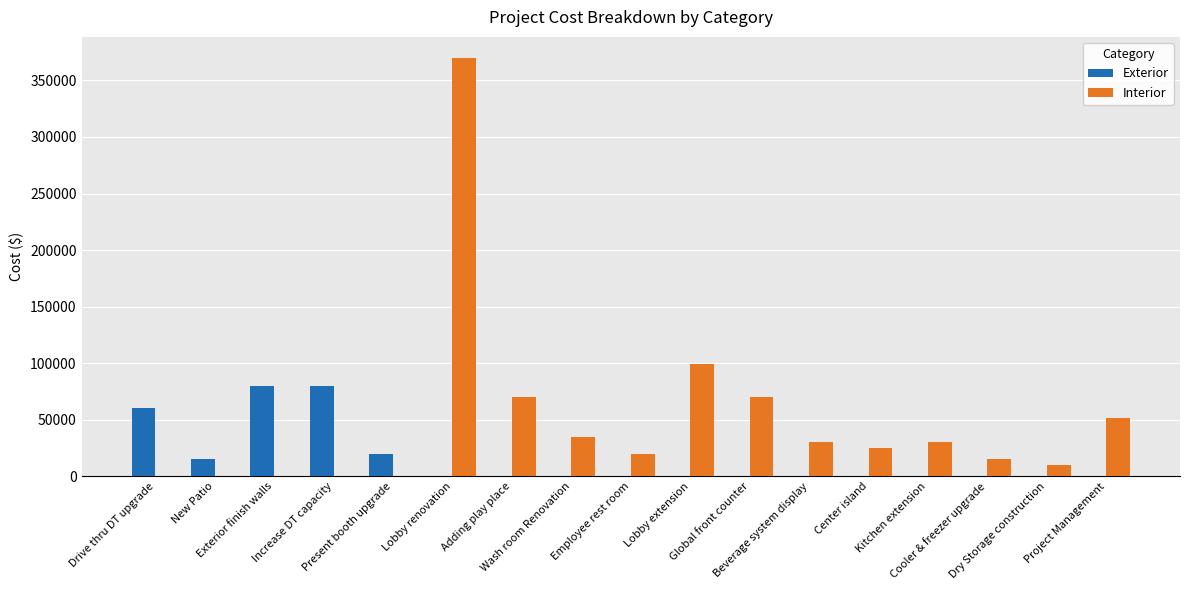

Reading left to right, extract all data points from this chart.

Exterior: Drive thru DT upgrade=60000	New Patio=15000	Exterior finish walls=80000	Increase DT capacity=80000	Present booth upgrade=20000	Lobby renovation=0	Adding play place=0	Wash room Renovation=0	Employee rest room=0	Lobby extension=0	Global front counter=0	Beverage system display=0	Center island=0	Kitchen extension=0	Cooler & freezer upgrade=0	Dry Storage construction=0	Project Management=0
Interior: Drive thru DT upgrade=0	New Patio=0	Exterior finish walls=0	Increase DT capacity=0	Present booth upgrade=0	Lobby renovation=370000	Adding play place=70000	Wash room Renovation=35000	Employee rest room=20000	Lobby extension=99000	Global front counter=70000	Beverage system display=30000	Center island=25000	Kitchen extension=30000	Cooler & freezer upgrade=15000	Dry Storage construction=10000	Project Management=51450